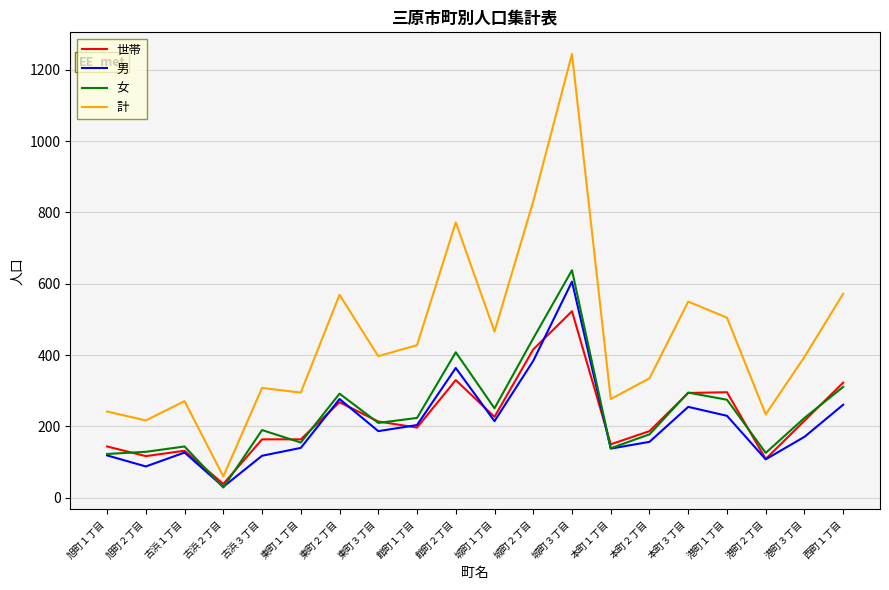

True or false: 計 and 男 cross at least once.

False